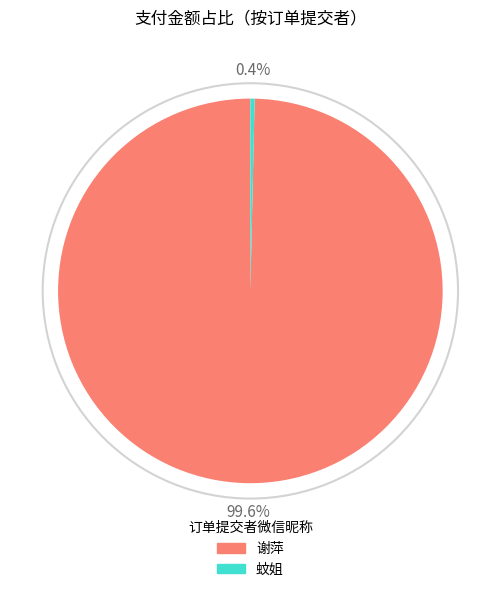

Count the number of slices in the pie.

2